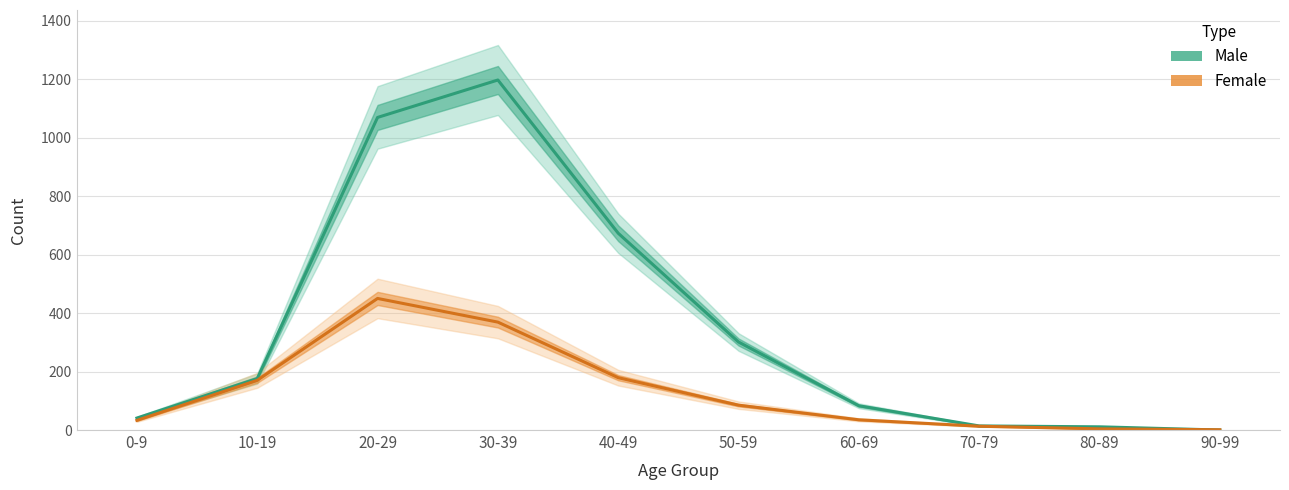

True or false: Female (Estimate) and Male (Estimate) cross at least once.

True